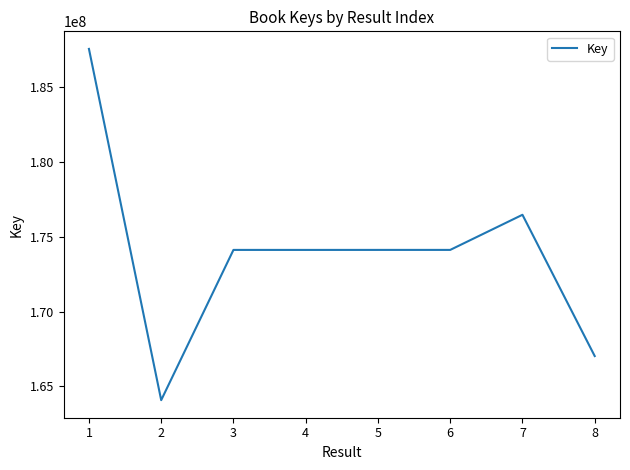

At which label is the value closest to 175825728?

7